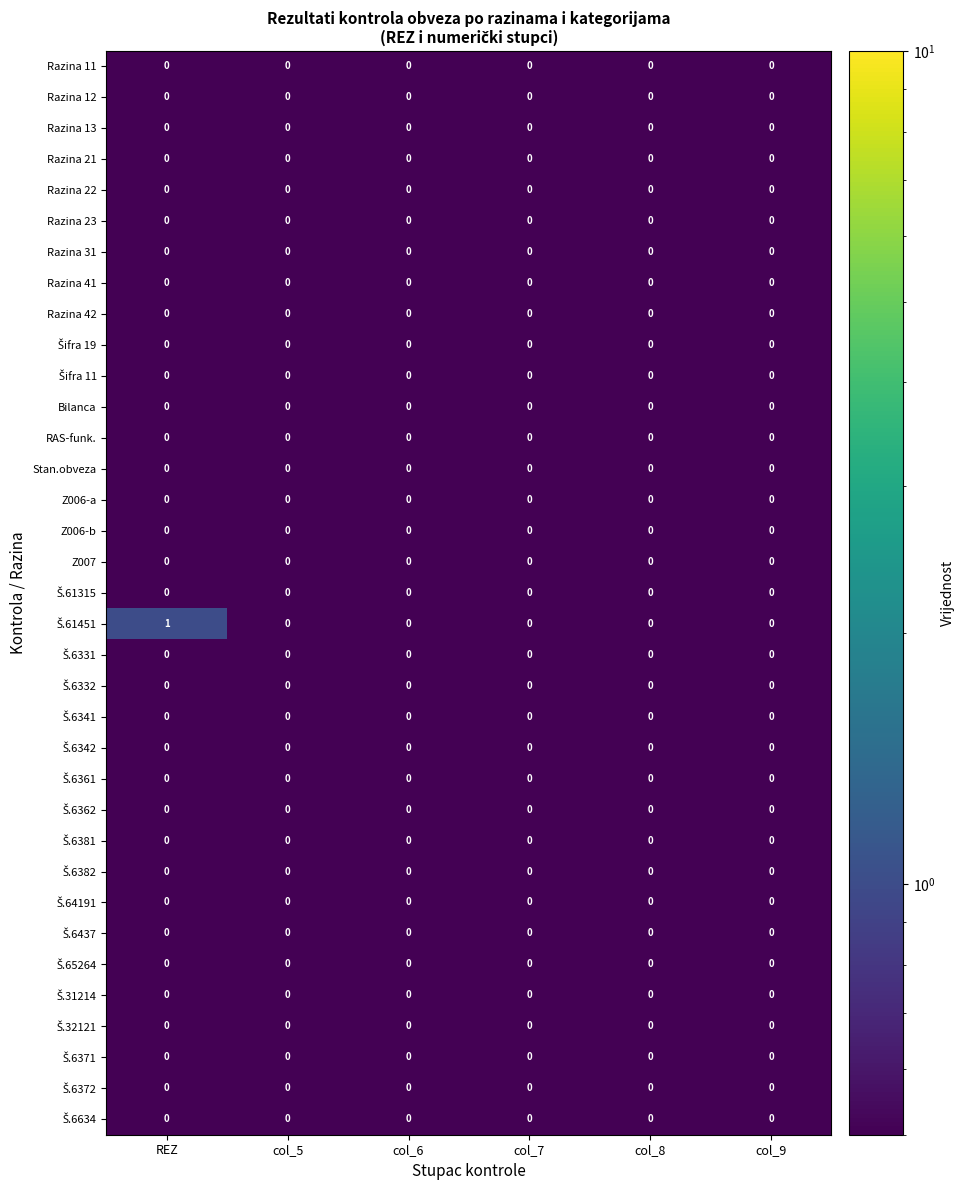

Is it true that Z007 equals 0 at col_5?

True